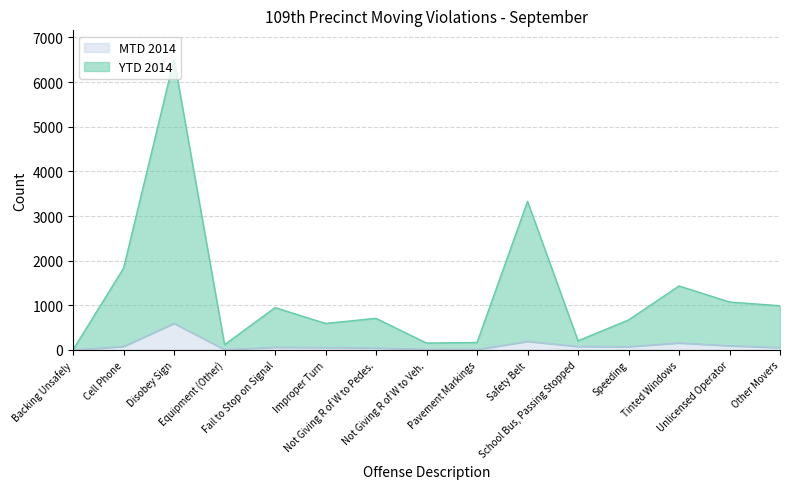

True or false: YTD 2014 and MTD 2014 cross at least once.

False